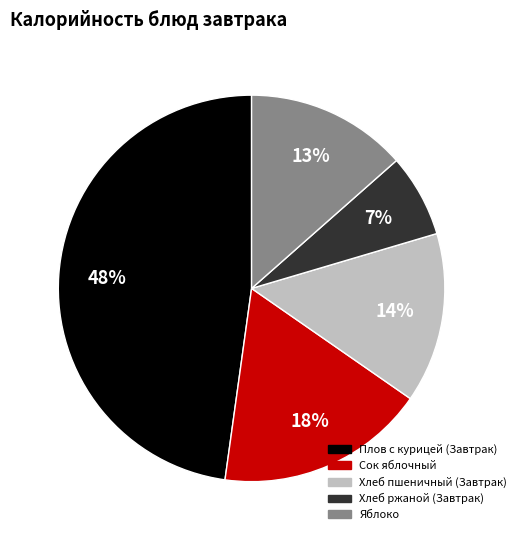

To the nearest percent, what is the average slice percentage?

20%